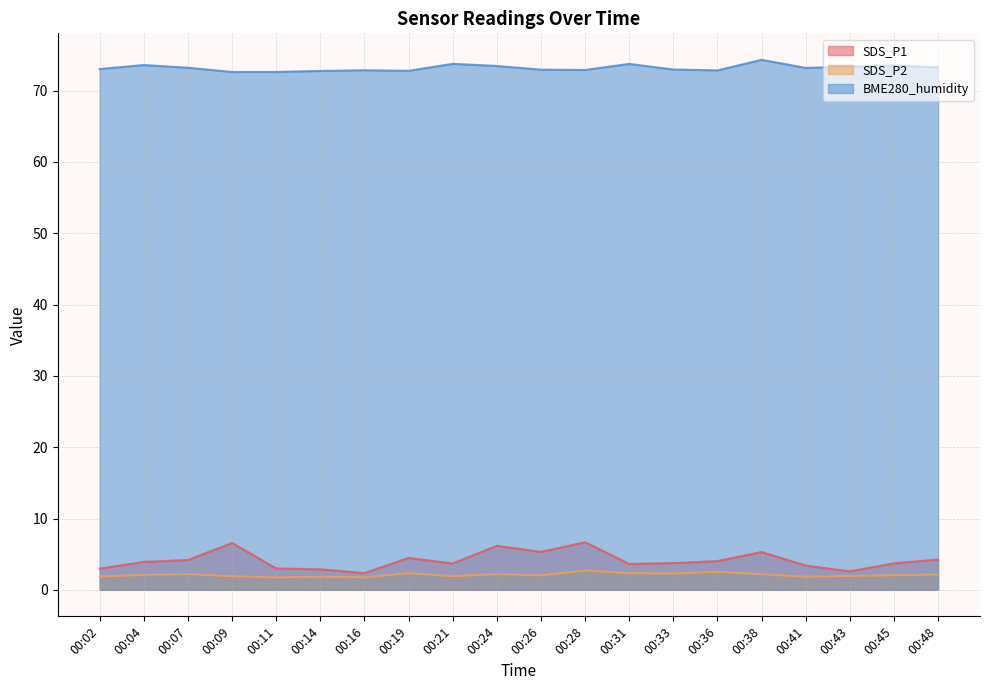

Which series has the widest spread of values?

SDS_P1